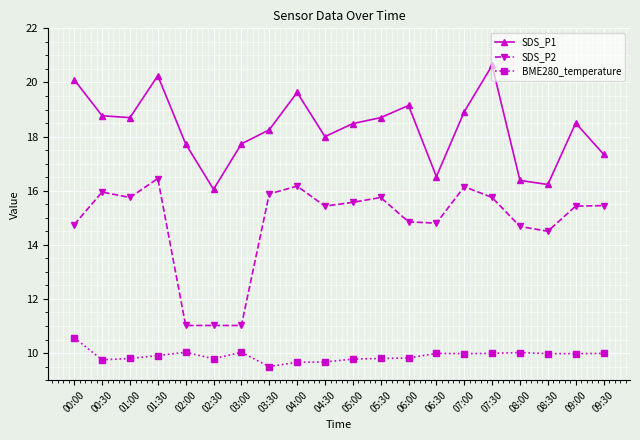

What is the label of the 19th point from the right?

00:30